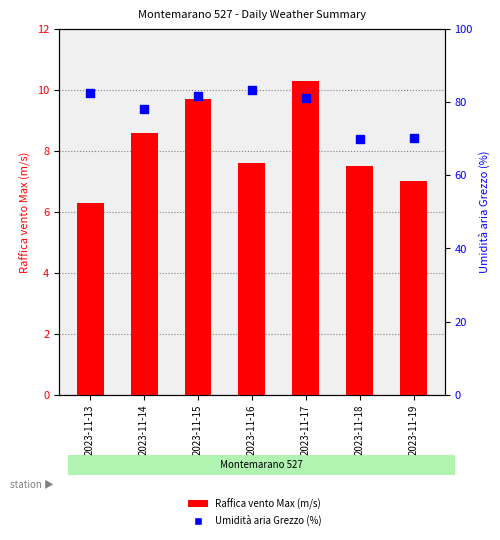

What is the total value across all series at 2023-11-14?

86.8